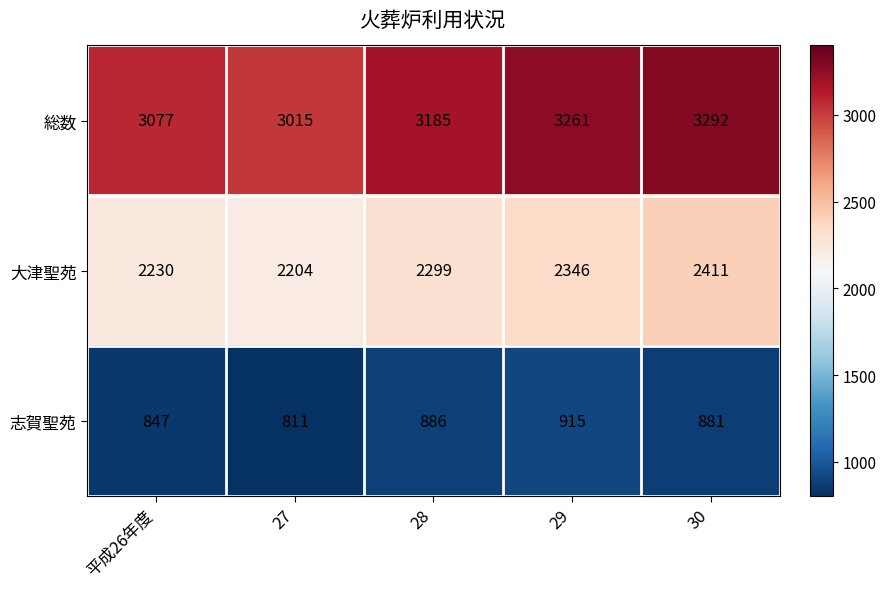

What is the spread (max minus min) of values at 30?

2411